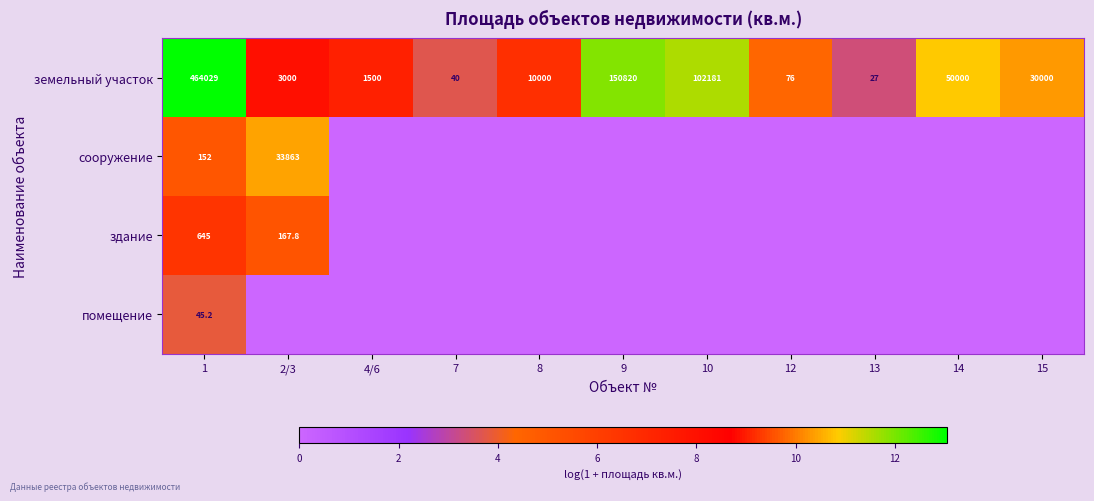

Which category has the lowest value in the земельный участок series?

13